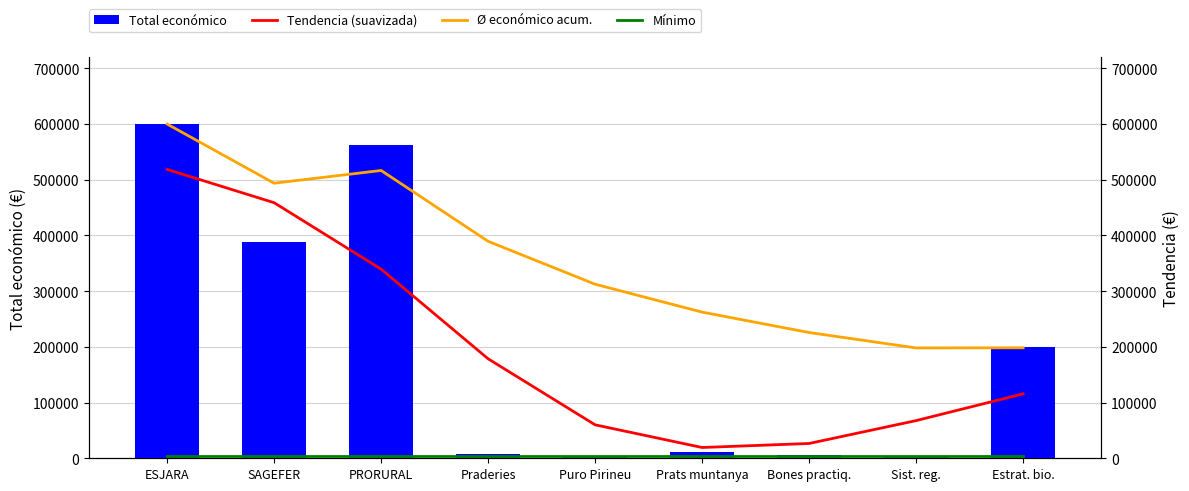

What is the difference between the maximum and minimum values in the Total económico series?

595500